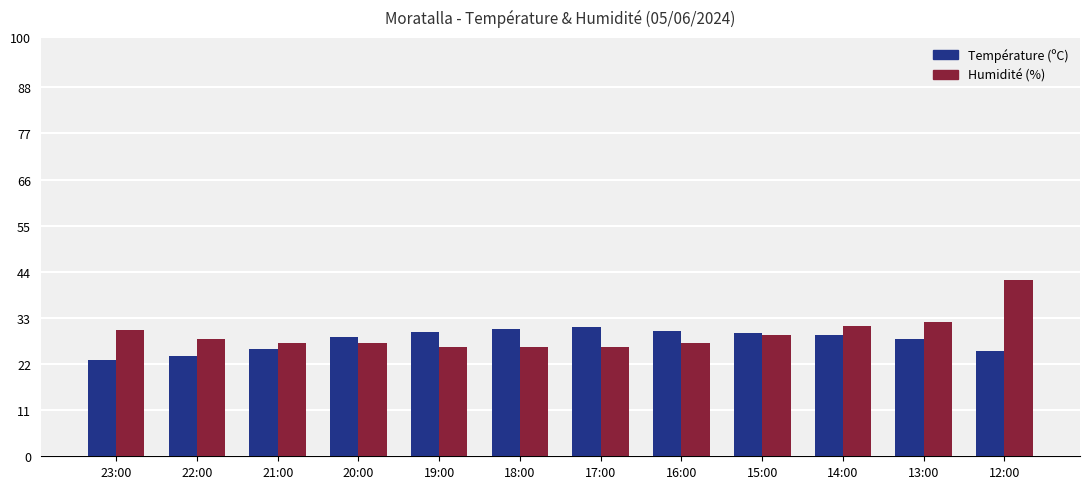

Which series has the largest total across all categories?

Humidité (%)